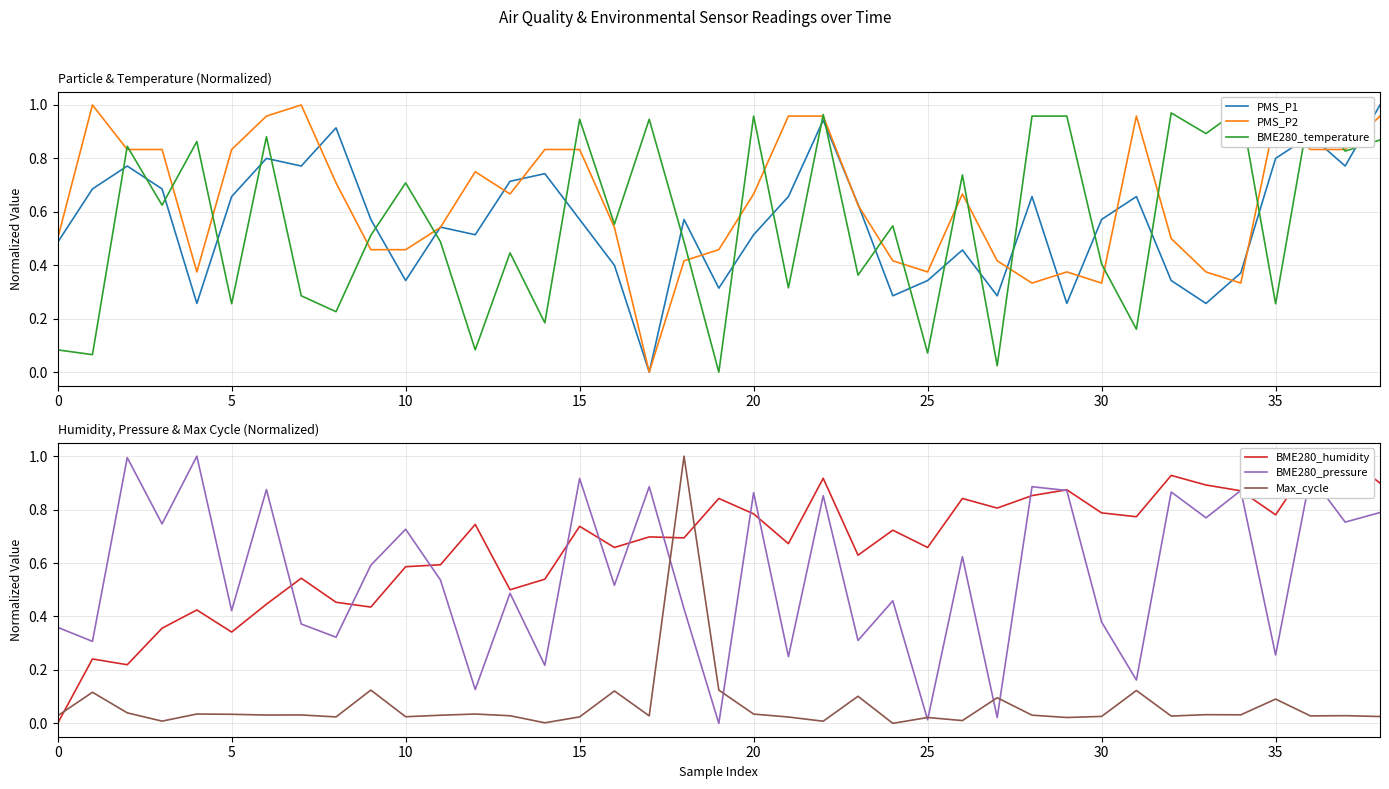

Does the chart have visible grid lines?

Yes